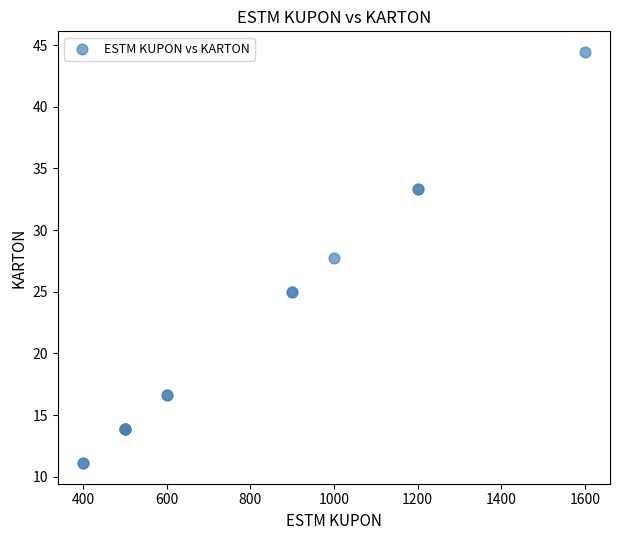

What Y value in the scatter plot is closest to 27?

27.8